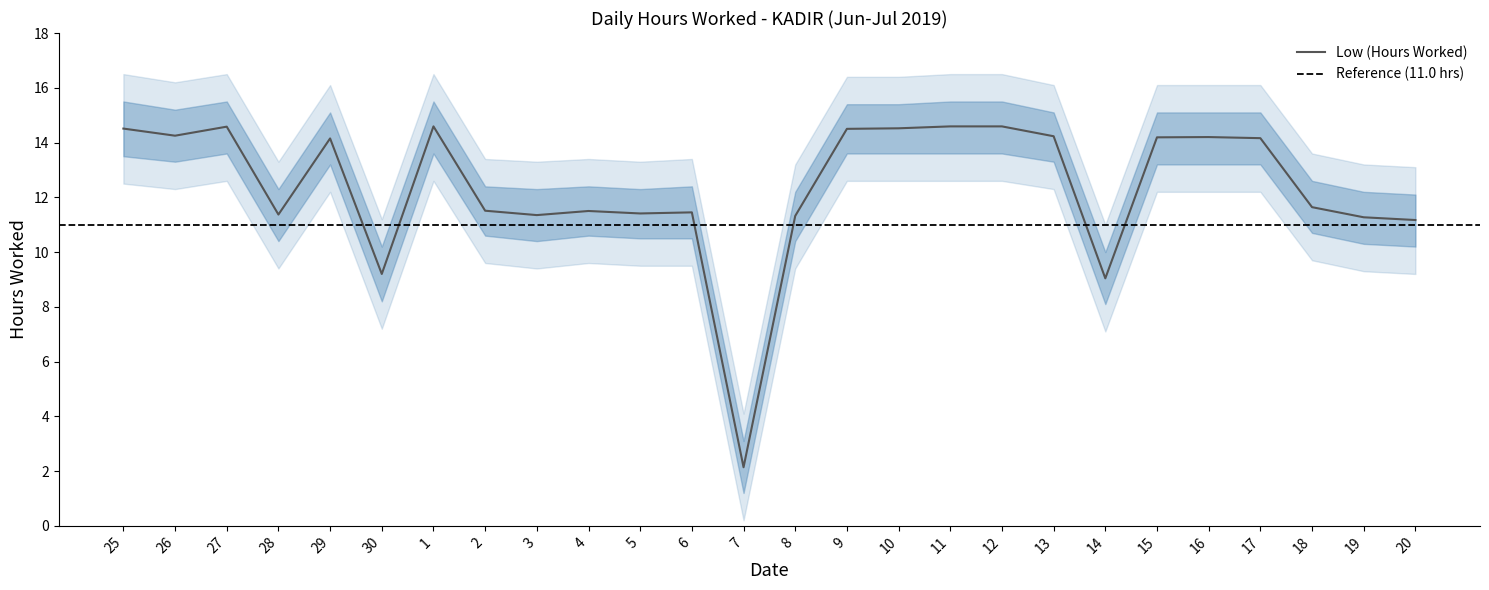

Rank the categories by Outer Upper value from lowest to highest.

7, 14, 30, 20, 8, 19, 28, 3, 5, 2, 4, 6, 18, 29, 13, 15, 16, 17, 26, 9, 10, 25, 27, 1, 11, 12